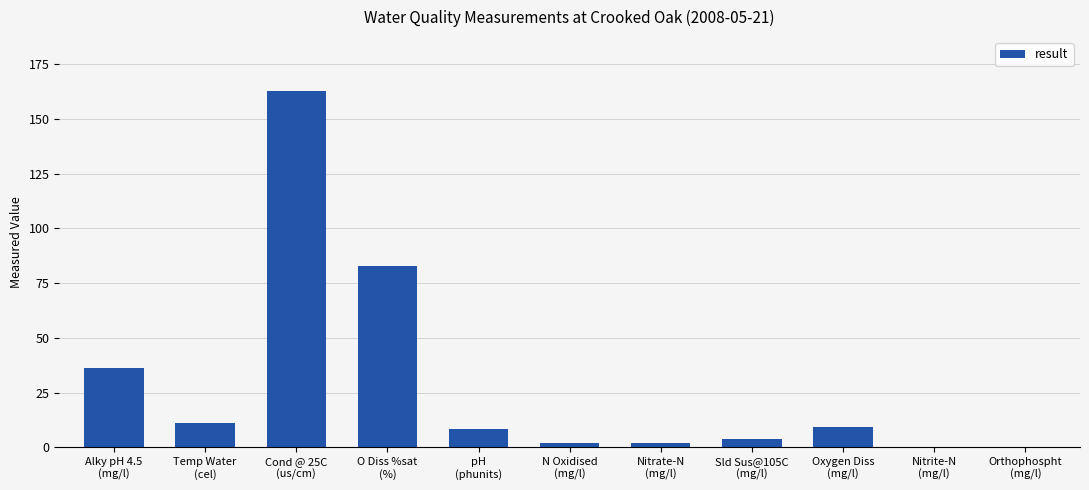

Where does the data first go above 8?

Alky pH 4.5
(mg/l)